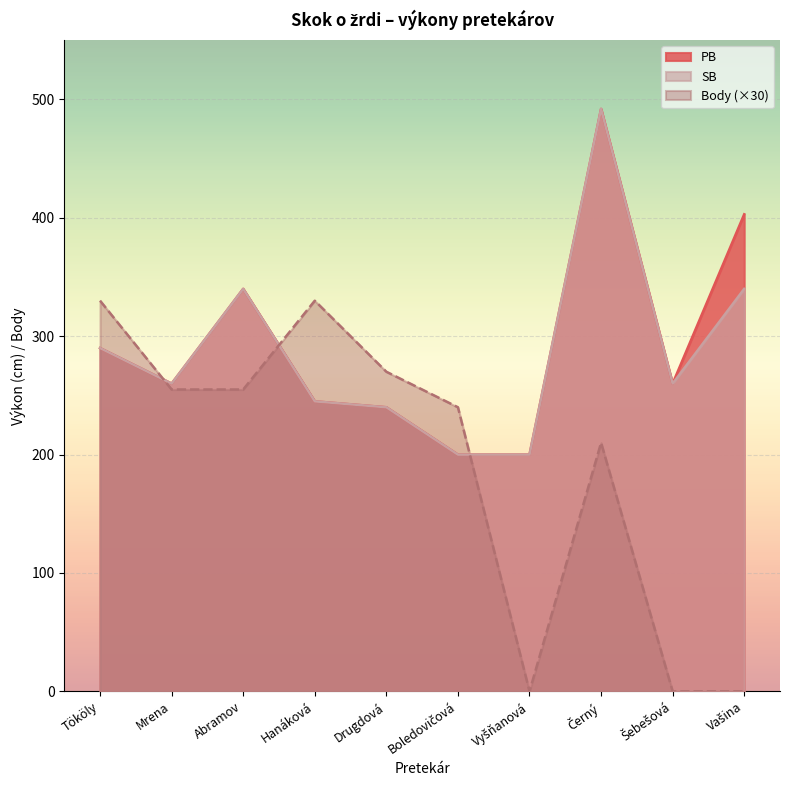

Reading left to right, list all the values displayed in this chart.

PB: 290	260	340	245	240	200	200	492	260	403
SB: 290	260	340	245	240	200	200	492	260	340
Body: 330	255	255	330	270	240	0	210	0	0